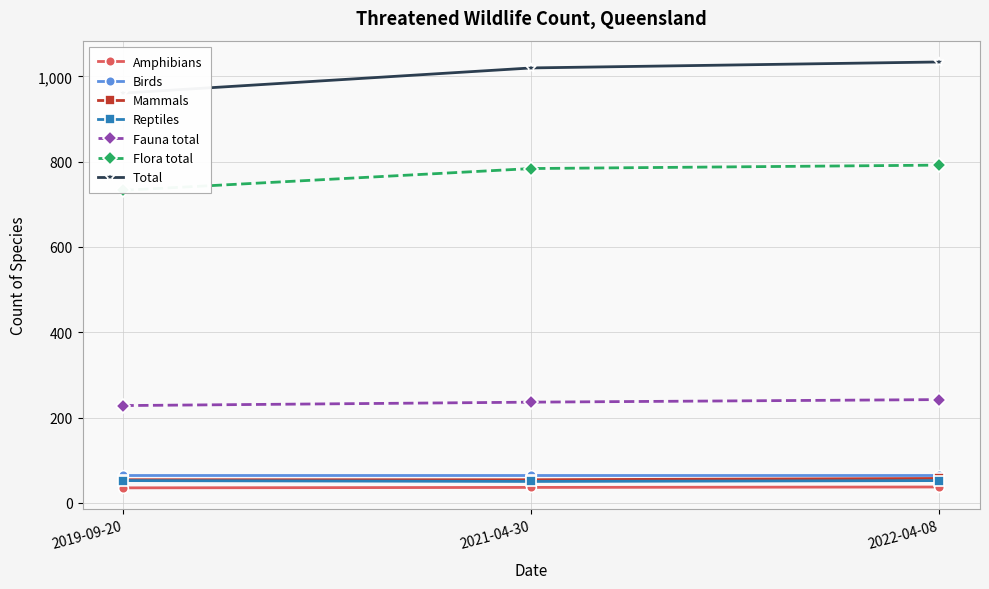

What is the minimum value shown in the chart?

35